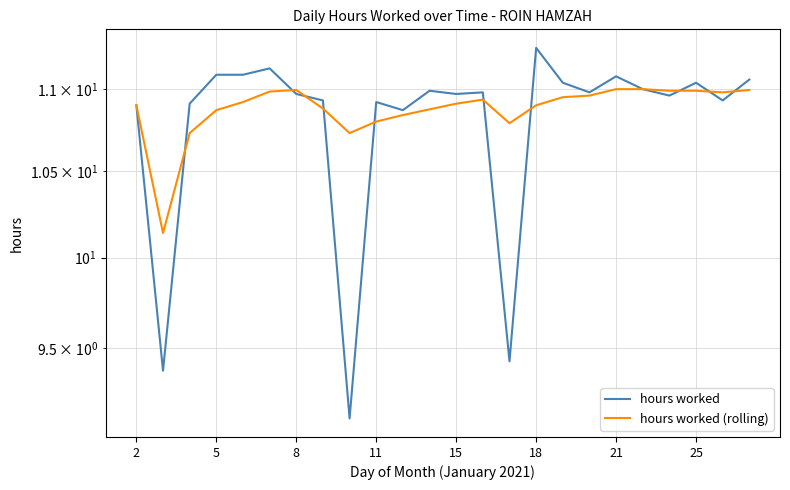

Which has a higher value, 2 or 14?

2